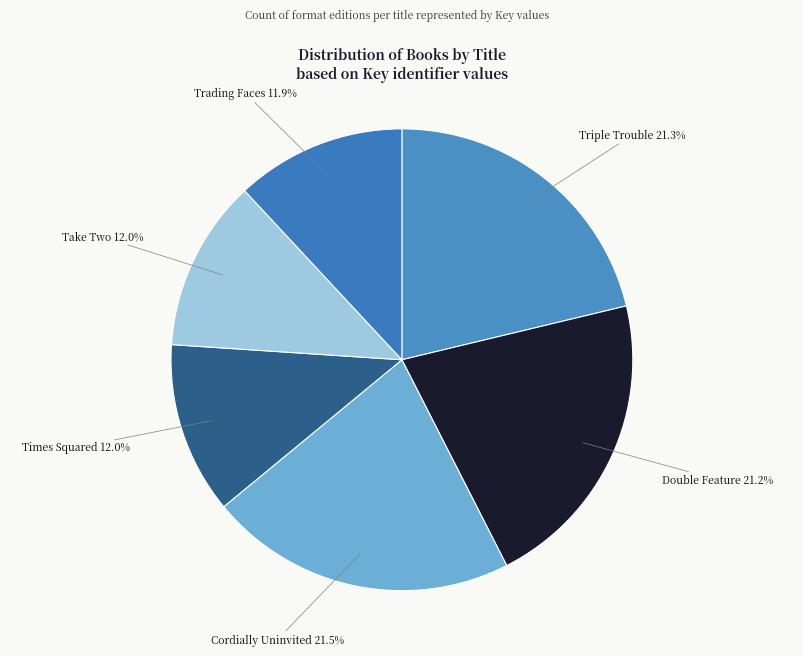

Is the sum of Take Two and Times Squared greater than half?

No